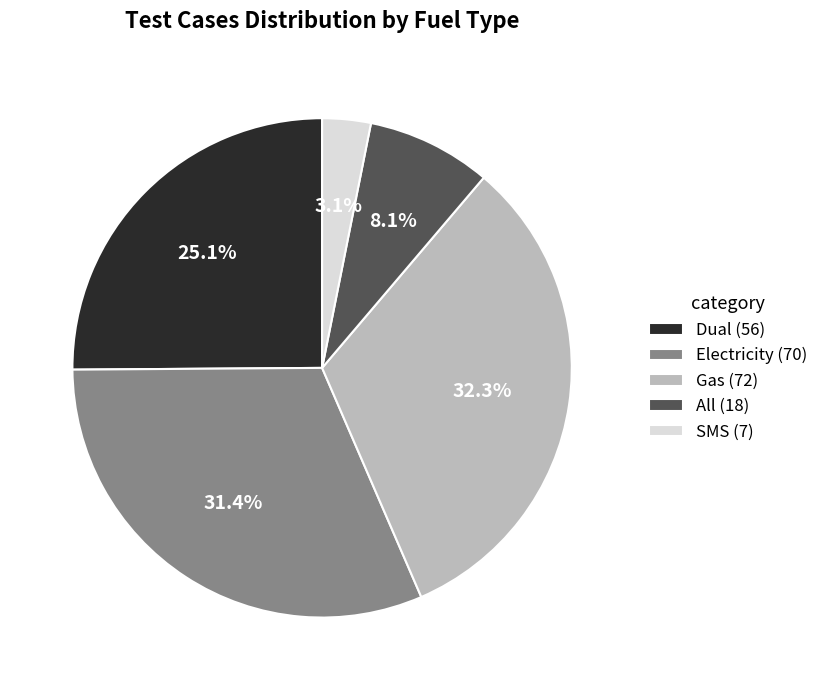

Combined, what portion of the pie is Gas and Electricity?

63.7%